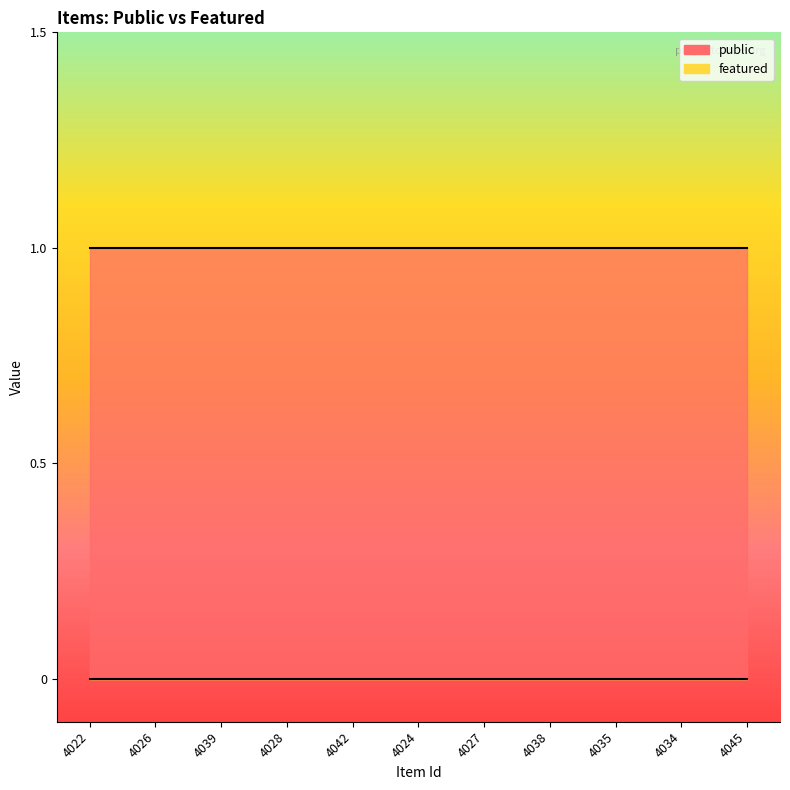

What is the maximum value shown in the chart?

1